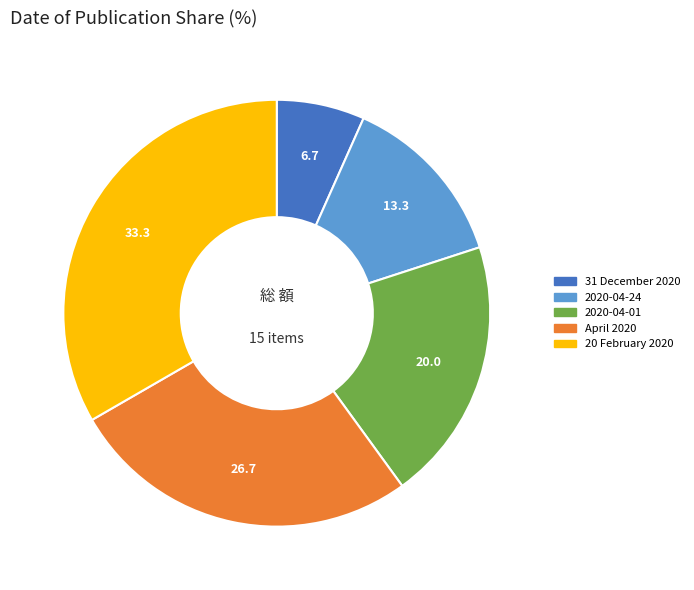

Do 31 December 2020 and 2020-04-01 together represent more than half of the pie?

No